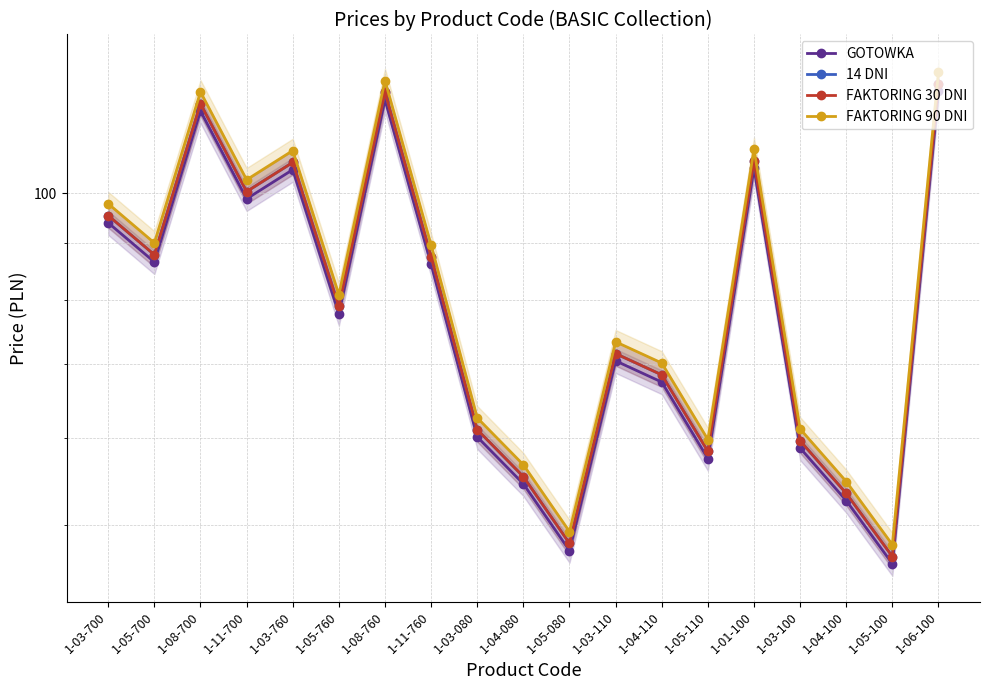

The GOTOWKA series shows 60.1 at 1-03-080. True or false?

True